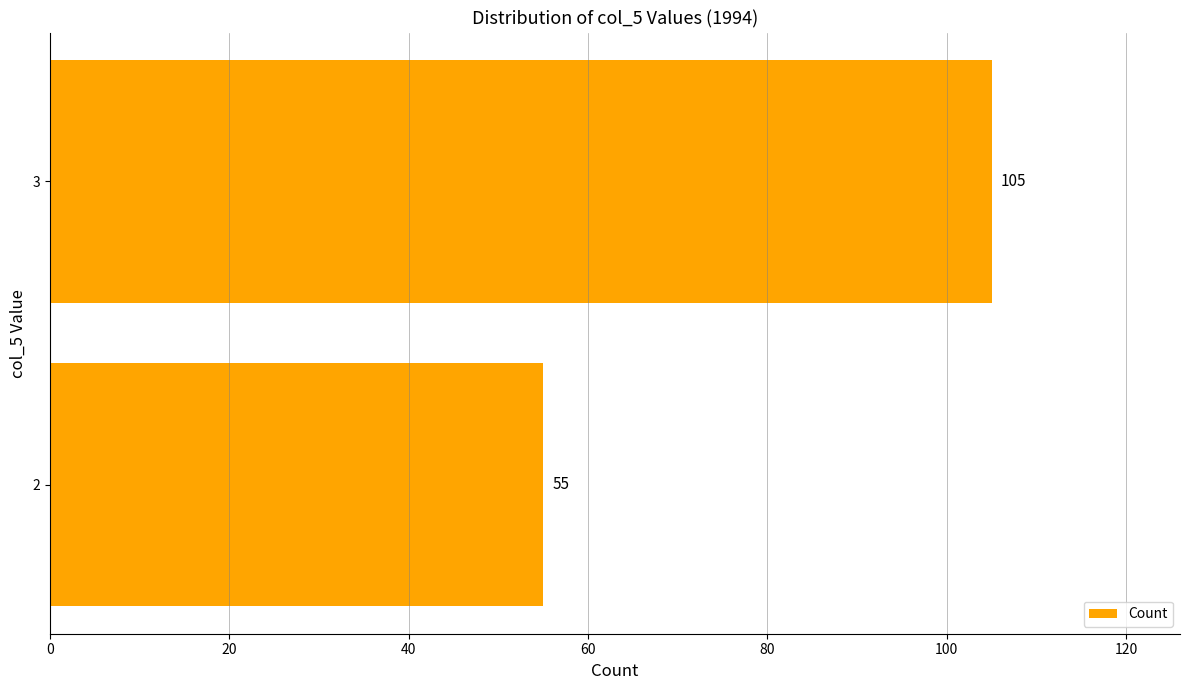

What is the difference between the maximum and minimum values?

50